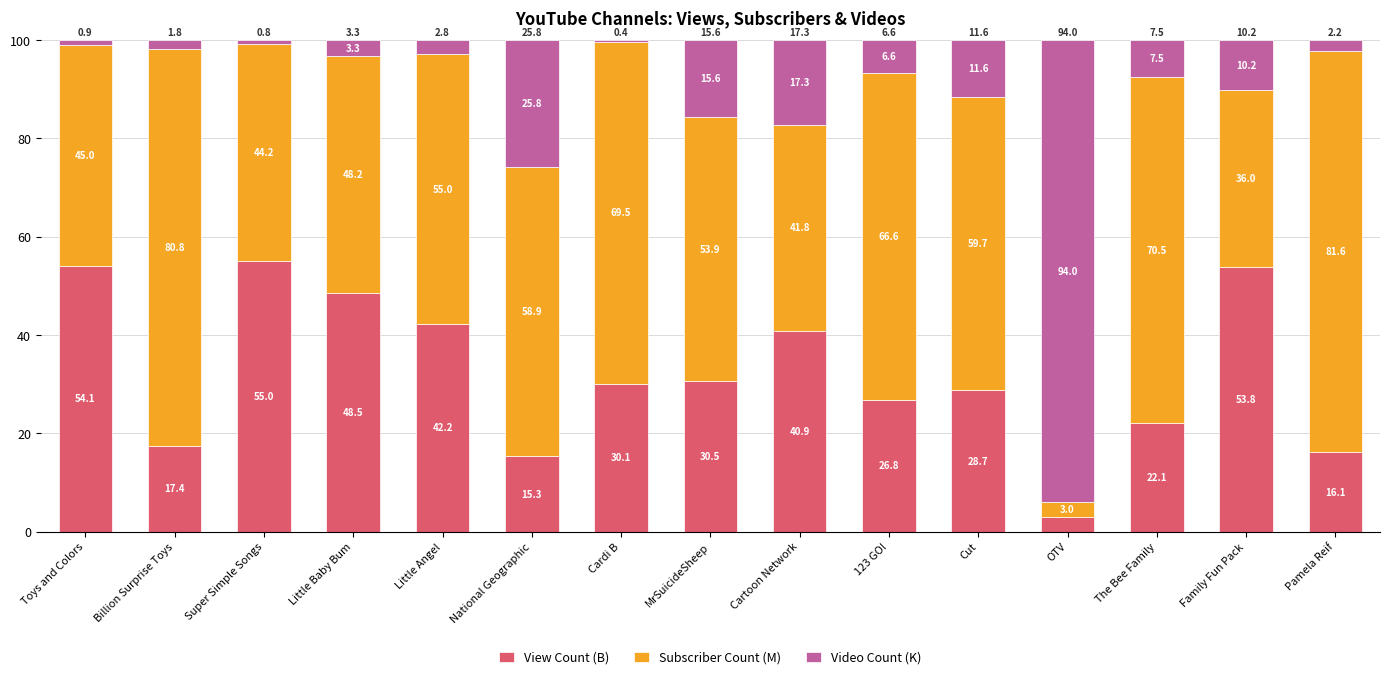

Reading right to left, list the values for the View Count (B) series.

16.1	53.8	22.1	3.0	28.7	26.8	40.9	30.5	30.1	15.3	42.2	48.5	55.0	17.4	54.1